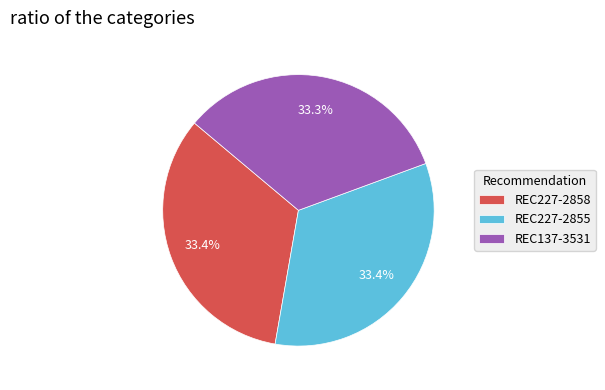

Does REC227-2858 represent more than half of the total?

No